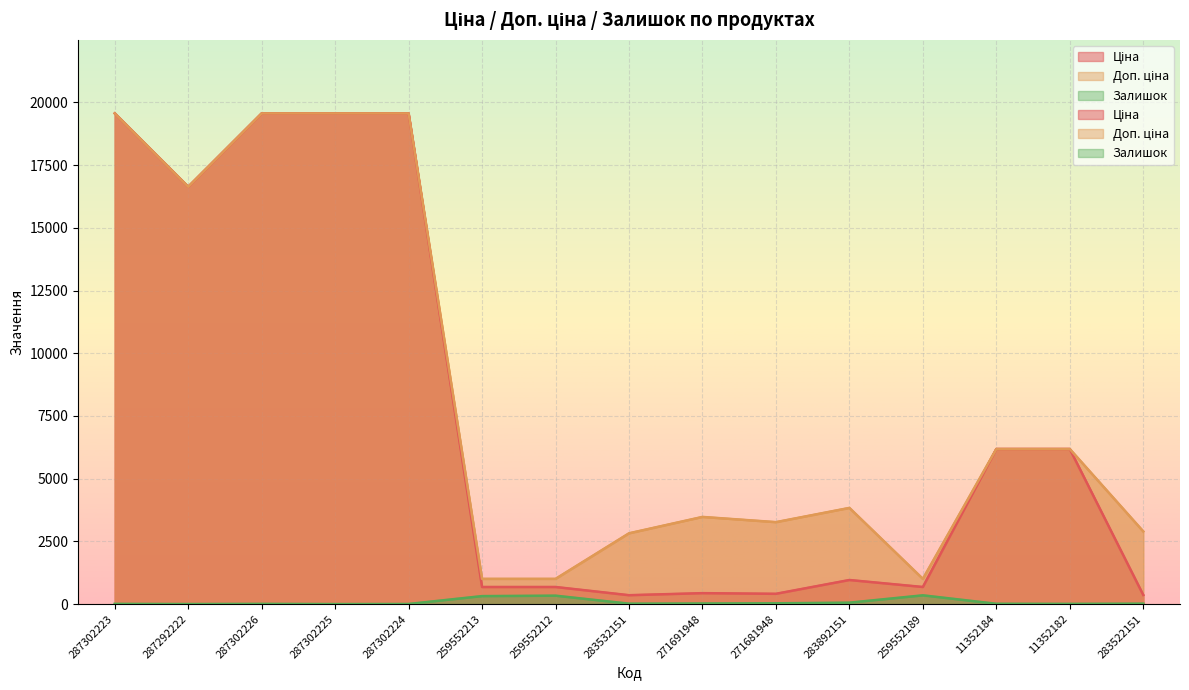

What are all the series names shown in the legend?

Ціна, Доп. ціна, Залишок